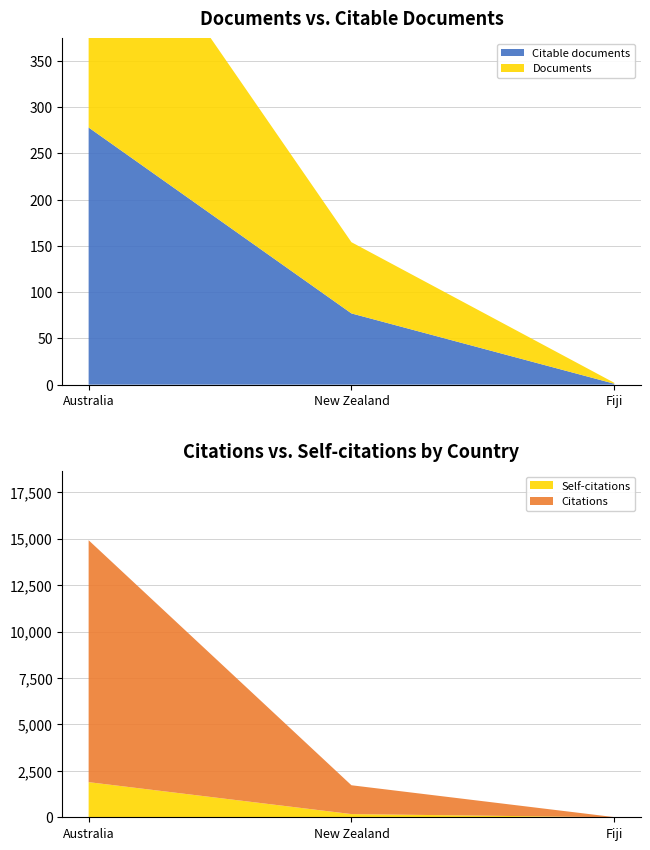

Where is Citations nearest to the value 6516?

New Zealand